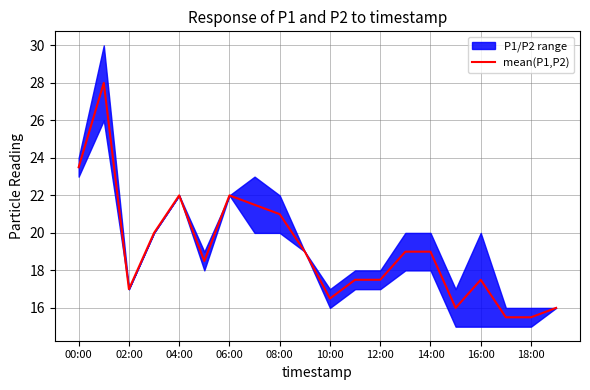

True or false: the data shows 23.4 at 02:00.

False